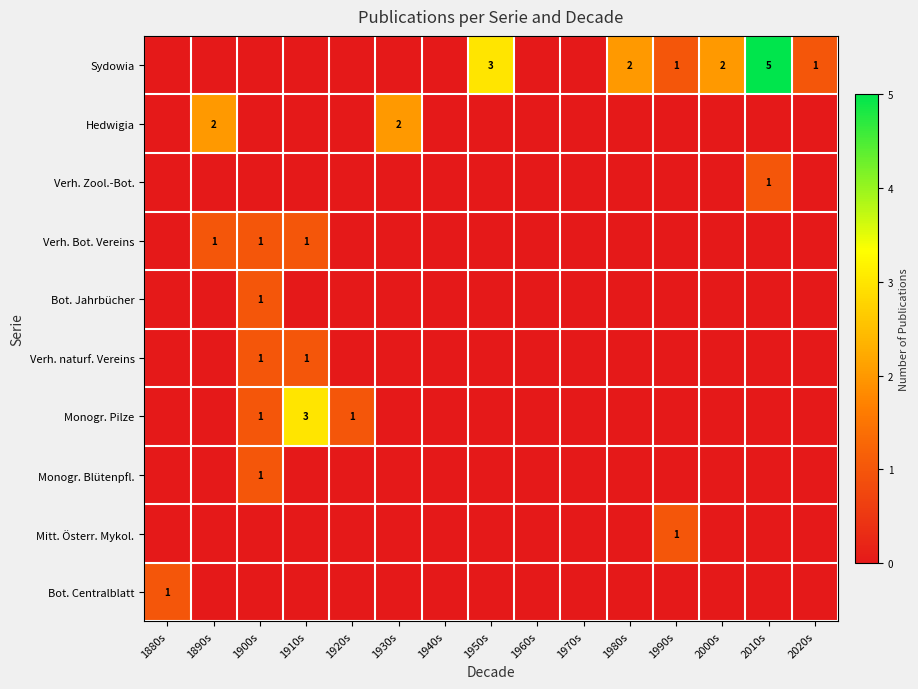

At which label does Verh. Zool.-Bot. reach its minimum?

1880s